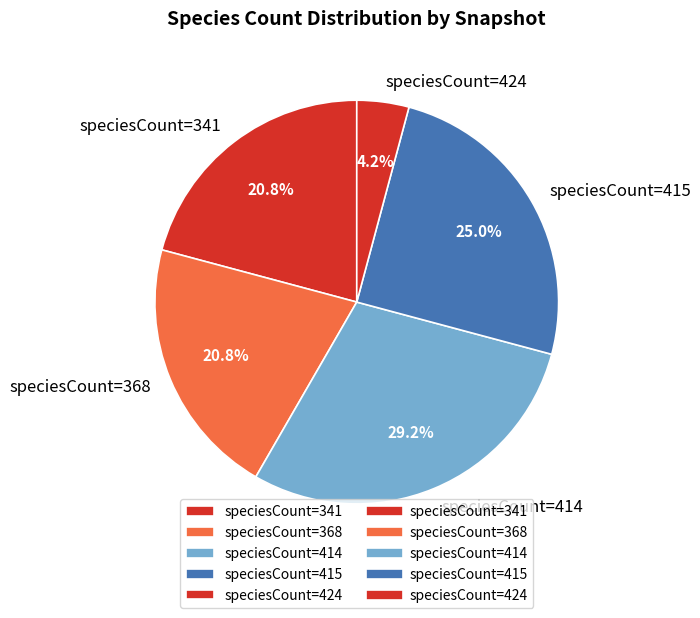

Is the sum of speciesCount=415 and speciesCount=341 greater than half?

No